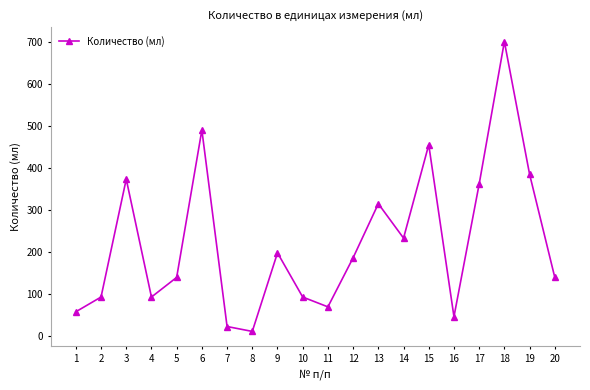

The chart shows a value of 46.9 at 4. True or false?

False